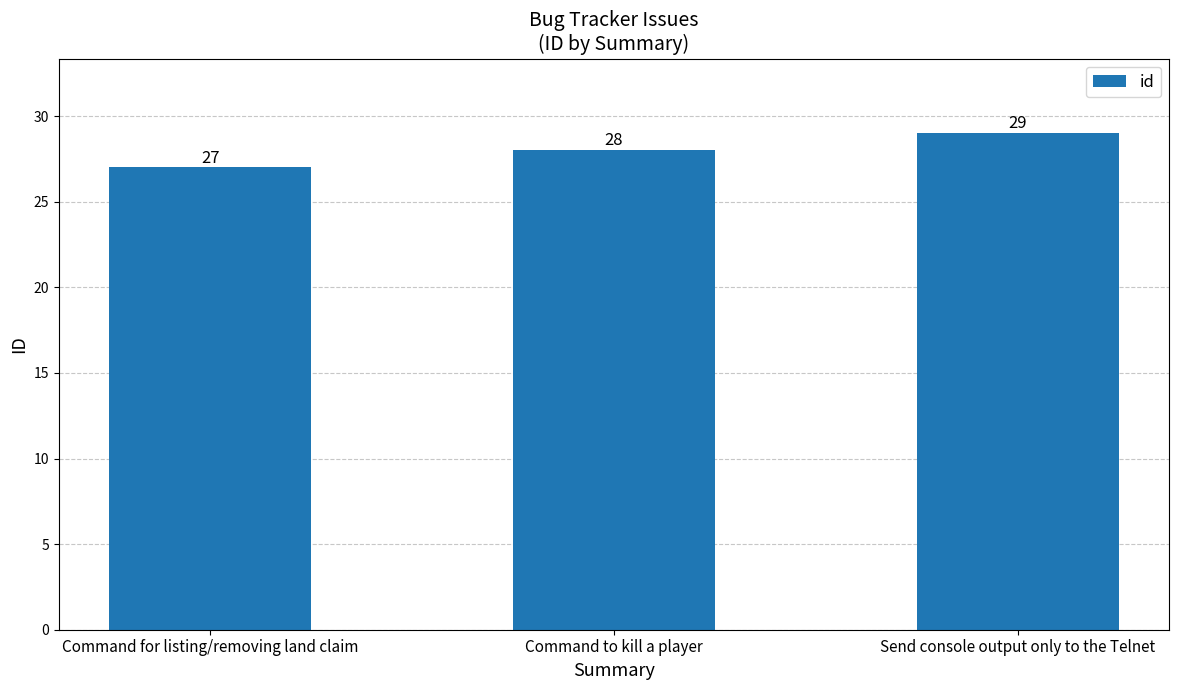

What value does the data have at Command for listing/removing land claim?

27